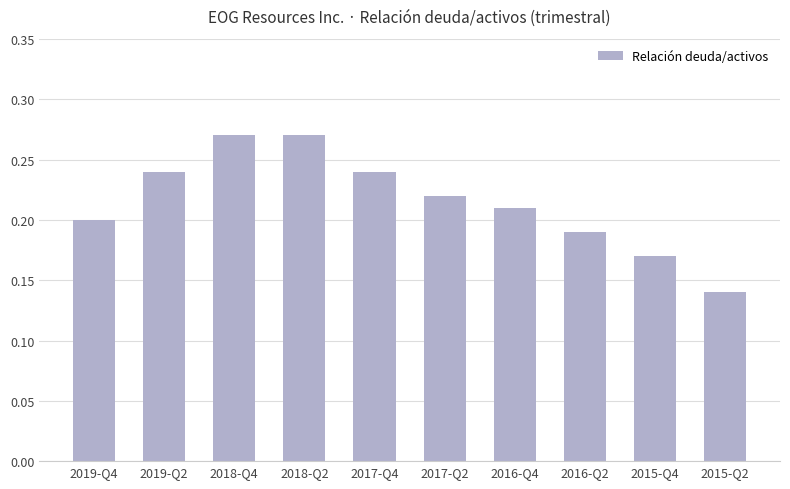

What is the label of the 3rd bar from the right?

2016-Q2